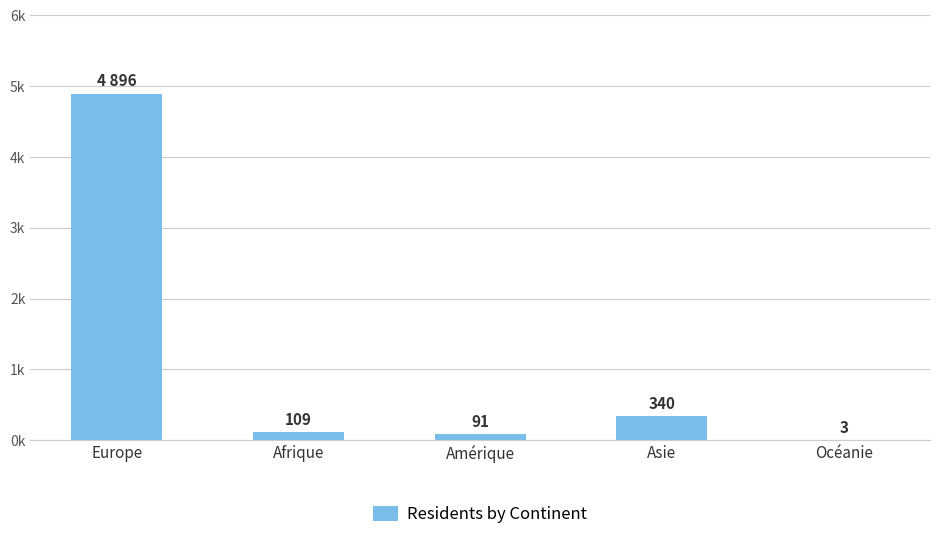

Does the chart contain stacked bars?

No